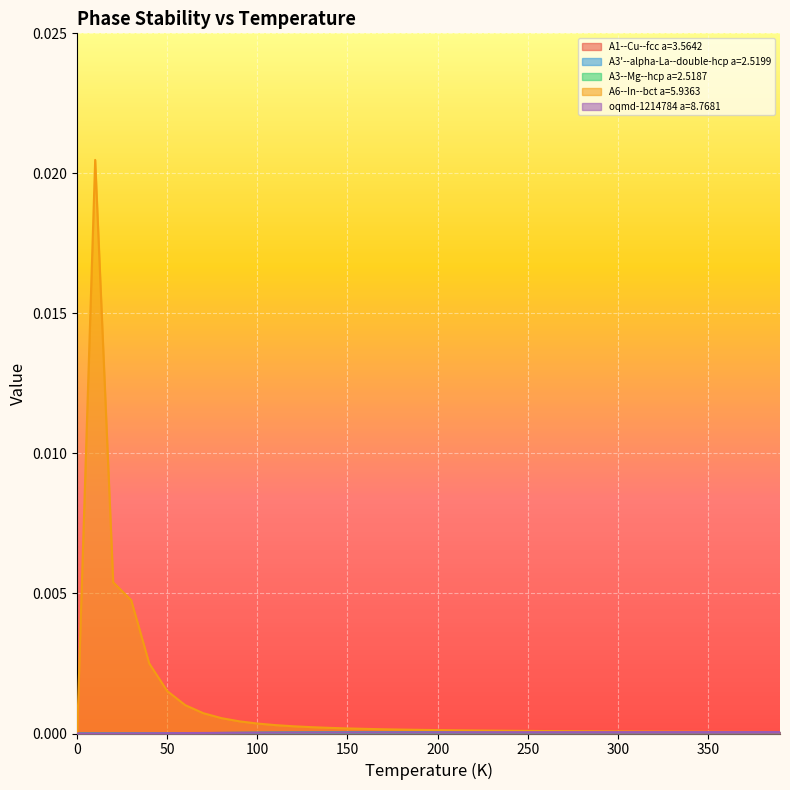

At 12, list the series in order from largest to smallest.

A6--In--bct a=5.9363, oqmd-1214784 a=8.7681, A3--Mg--hcp a=2.5187, A3'--alpha-La--double-hcp a=2.5199, A1--Cu--fcc a=3.5642